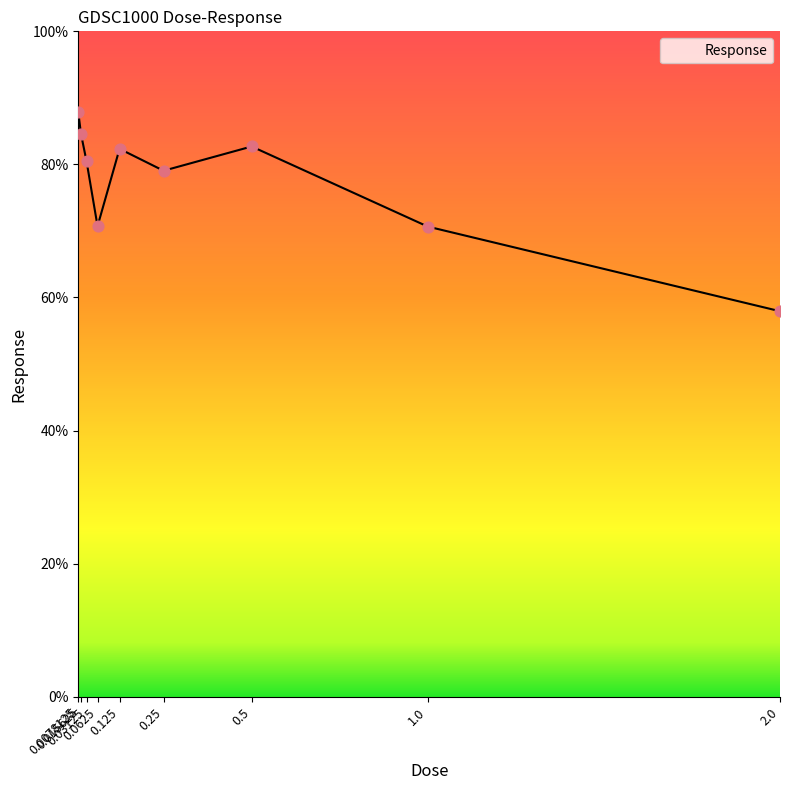

Which has a higher value, 1.0 or 0.0078125?

0.0078125